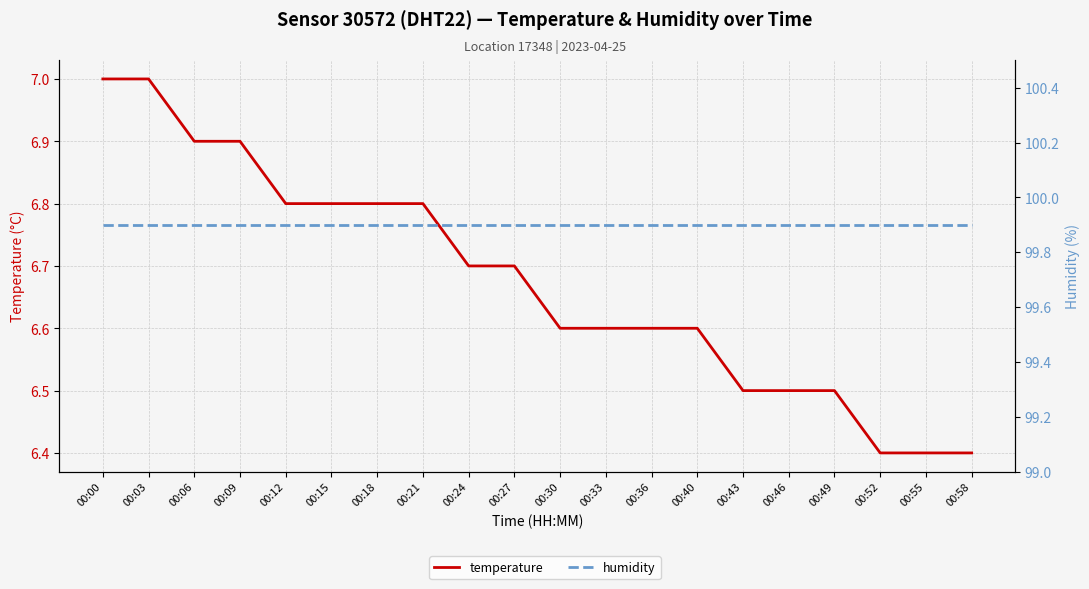

Count the temperature values in the range 6 to 7.

20